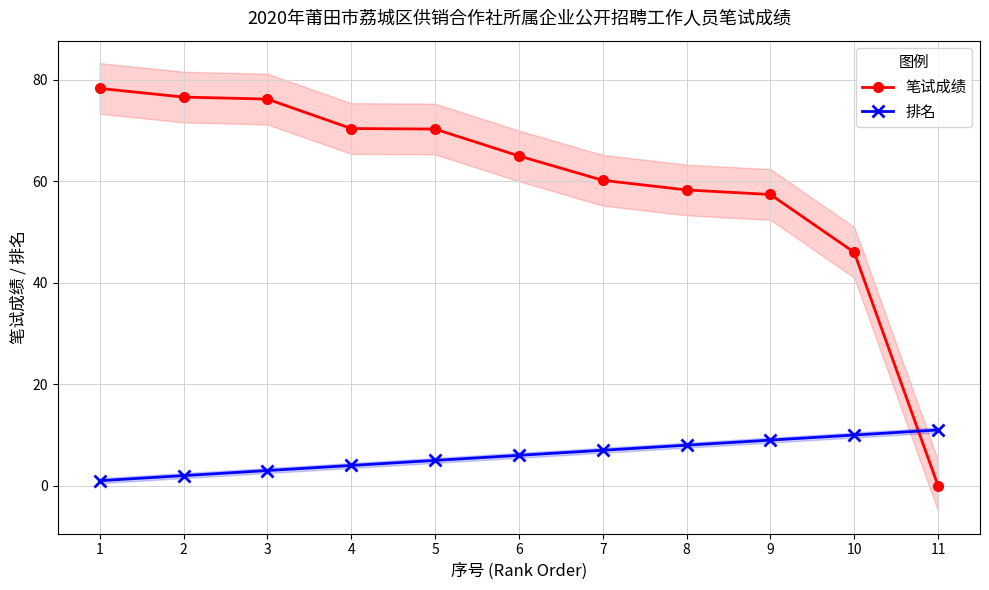

Which series has the widest spread of values?

笔试成绩